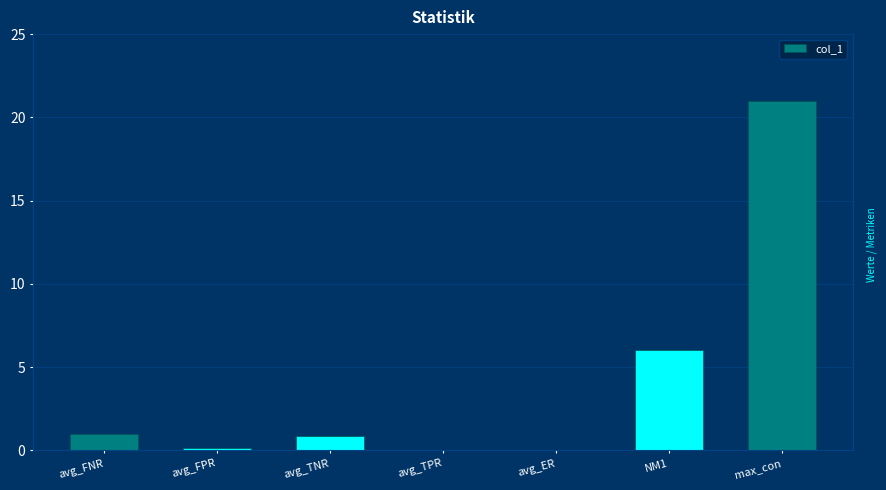

Where is the data nearest to the value 10?

NM1